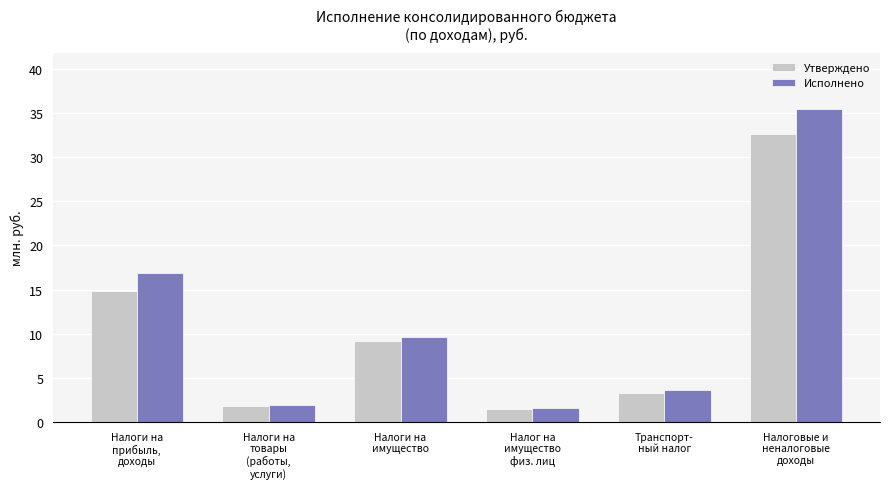

Where is Утверждено nearest to the value 17?

Налоги на
прибыль,
доходы